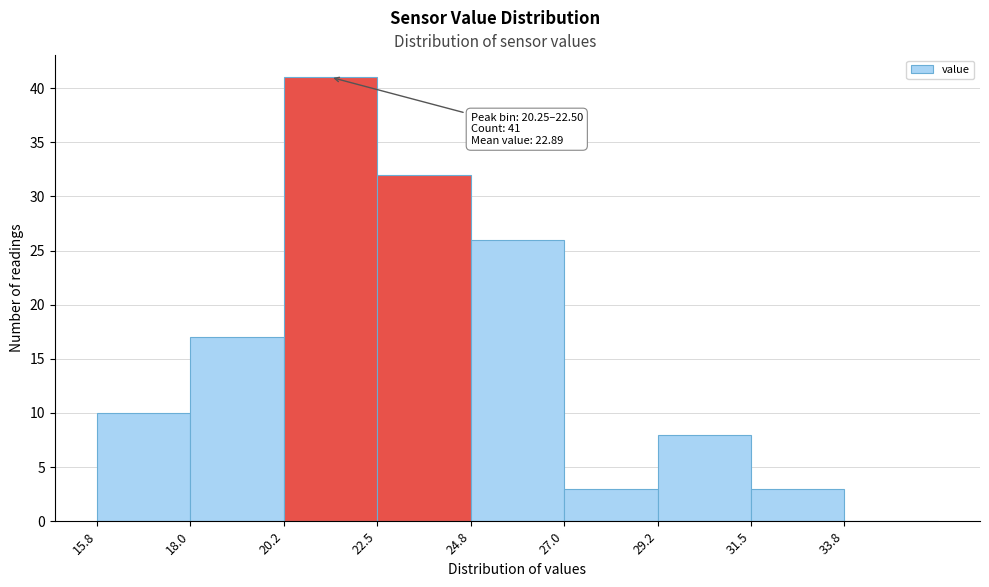

Over which range of the x-axis is the bar tallest?

20.25 to 22.50